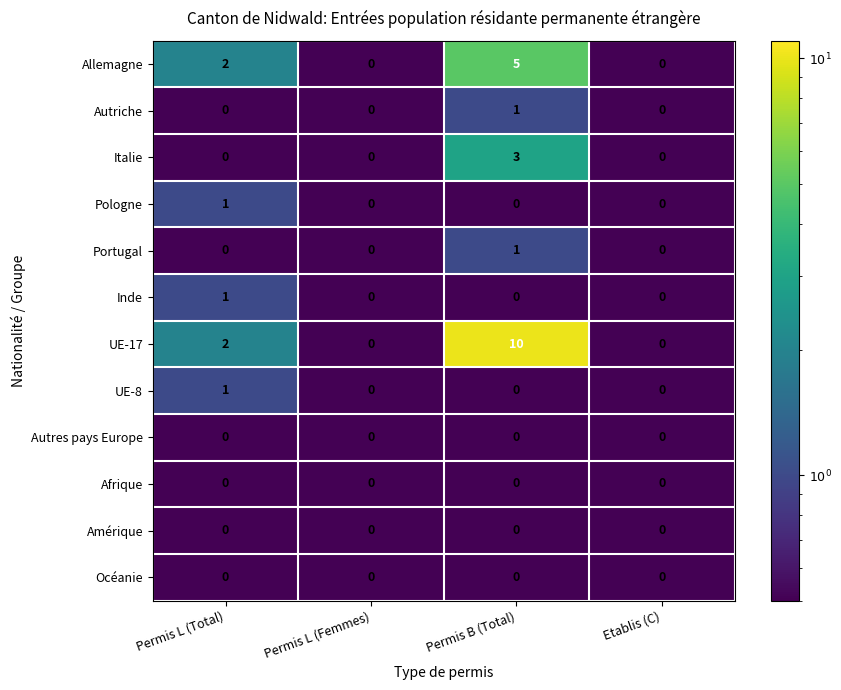

How many distinct data groups are displayed?

12